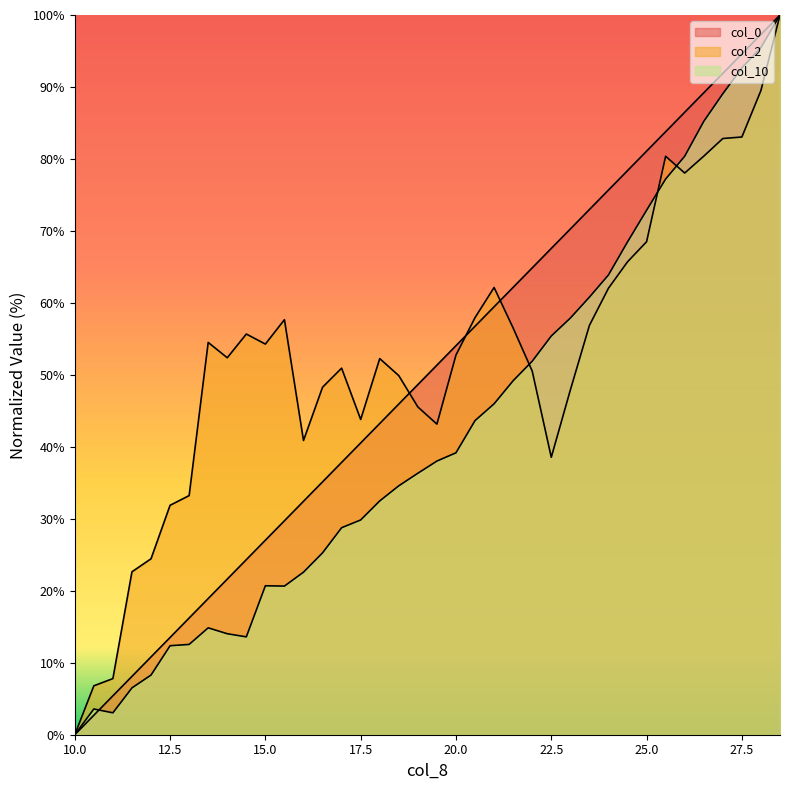

Reading left to right, transcribe all the data shown in this chart.

col_0: 10=0.0	10.5=2.7	11=5.4	11.5=8.1	12=10.8	12.5=13.5	13=16.2	13.5=18.9	14=21.6	14.5=24.3	15=27.0	15.5=29.7	16=32.4	16.5=35.1	17=37.8	17.5=40.5	18=43.2	18.5=45.9	19=48.6	19.5=51.4	20=54.1	20.5=56.8	21=59.5	21.5=62.2	22=64.9	22.5=67.6	23=70.3	23.5=73.0	24=75.7	24.5=78.4	25=81.1	25.5=83.8	26=86.5	26.5=89.2	27=91.9	27.5=94.6	28=97.3	28.5=100.0
col_2: 10=0.0	10.5=6.8	11=7.8	11.5=22.6	12=24.4	12.5=31.9	13=33.2	13.5=54.5	14=52.4	14.5=55.7	15=54.3	15.5=57.7	16=40.9	16.5=48.3	17=50.9	17.5=43.8	18=52.3	18.5=49.9	19=45.5	19.5=43.2	20=52.8	20.5=58.0	21=62.1	21.5=56.5	22=50.5	22.5=38.5	23=47.9	23.5=56.9	24=62.0	24.5=65.7	25=68.5	25.5=80.4	26=78.0	26.5=80.4	27=82.8	27.5=83.0	28=89.5	28.5=100.0
col_10: 10=0.0	10.5=3.6	11=3.0	11.5=6.5	12=8.3	12.5=12.4	13=12.5	13.5=14.9	14=14.0	14.5=13.6	15=20.7	15.5=20.7	16=22.6	16.5=25.3	17=28.8	17.5=29.8	18=32.5	18.5=34.6	19=36.3	19.5=38.0	20=39.2	20.5=43.6	21=46.0	21.5=49.2	22=51.9	22.5=55.4	23=57.9	23.5=60.8	24=63.9	24.5=68.5	25=72.9	25.5=77.2	26=80.4	26.5=85.2	27=89.1	27.5=92.7	28=95.5	28.5=100.0